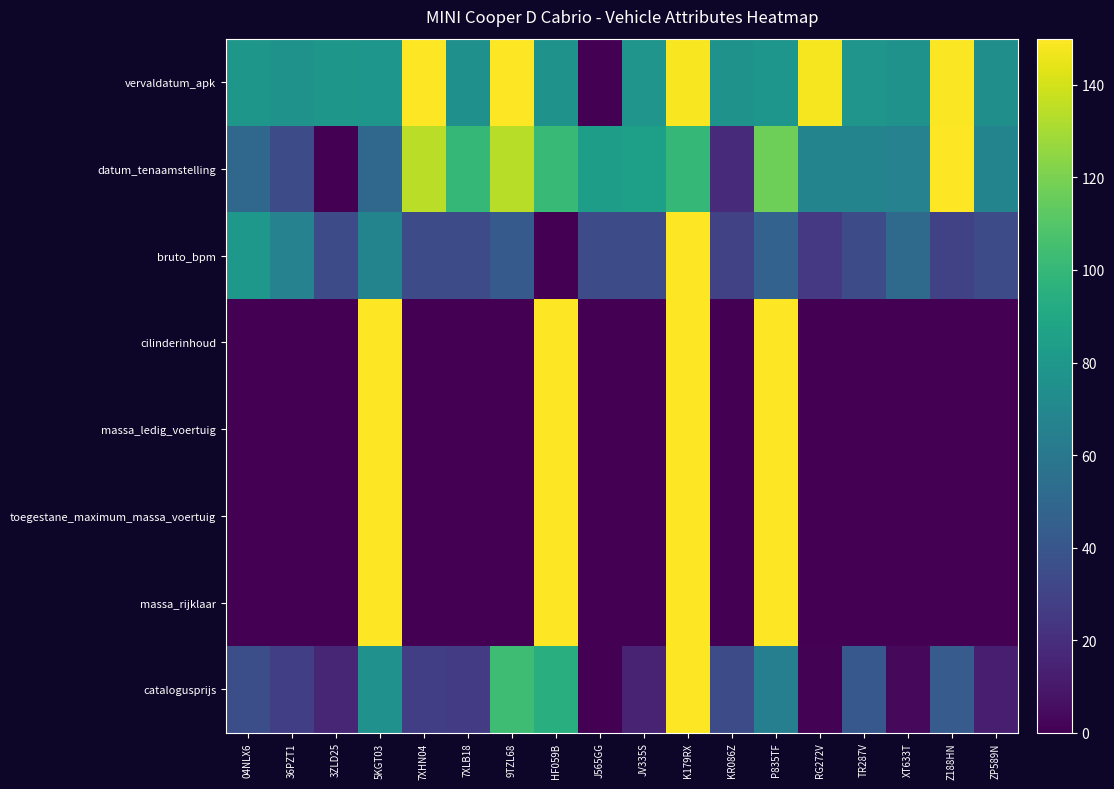

Count the number of data series in this chart.

8